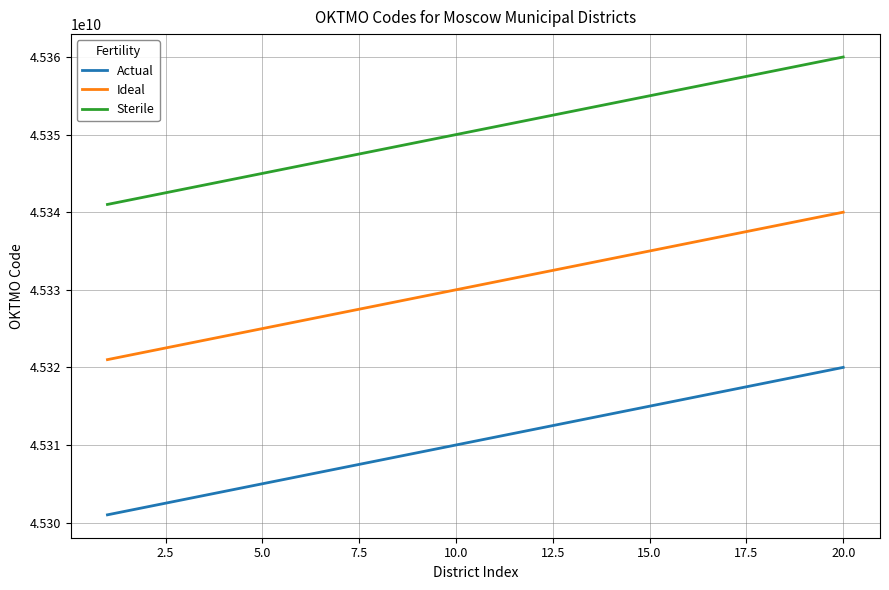

Reading left to right, extract all data points from this chart.

Actual: 45301000000	45302000000	45303000000	45304000000	45305000000	45306000000	45307000000	45308000000	45309000000	45310000000	45311000000	45312000000	45313000000	45314000000	45315000000	45316000000	45317000000	45318000000	45319000000	45320000000
Ideal: 45321000000	45322000000	45323000000	45324000000	45325000000	45326000000	45327000000	45328000000	45329000000	45330000000	45331000000	45332000000	45333000000	45334000000	45335000000	45336000000	45337000000	45338000000	45339000000	45340000000
Sterile: 45341000000	45342000000	45343000000	45344000000	45345000000	45346000000	45347000000	45348000000	45349000000	45350000000	45351000000	45352000000	45353000000	45354000000	45355000000	45356000000	45357000000	45358000000	45359000000	45360000000